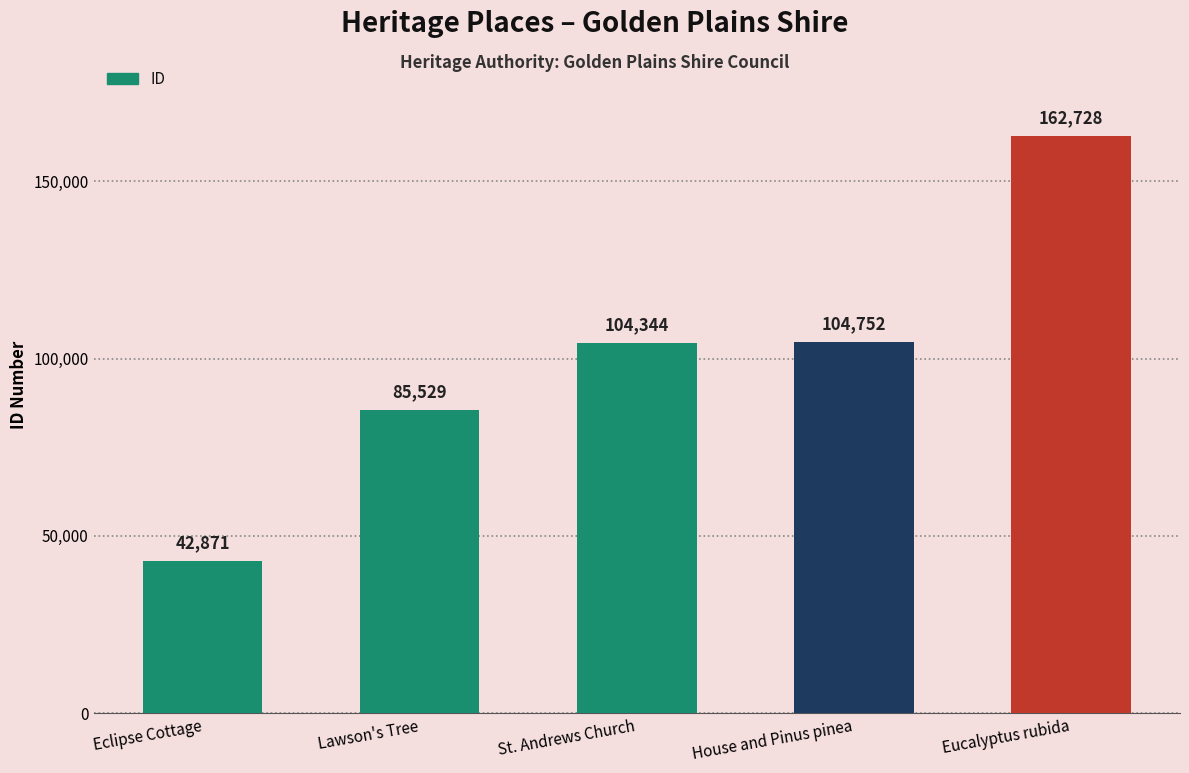

Rank the categories by value from highest to lowest.

Eucalyptus rubida, House and Pinus pinea, St. Andrews Church, Lawson's Tree, Eclipse Cottage